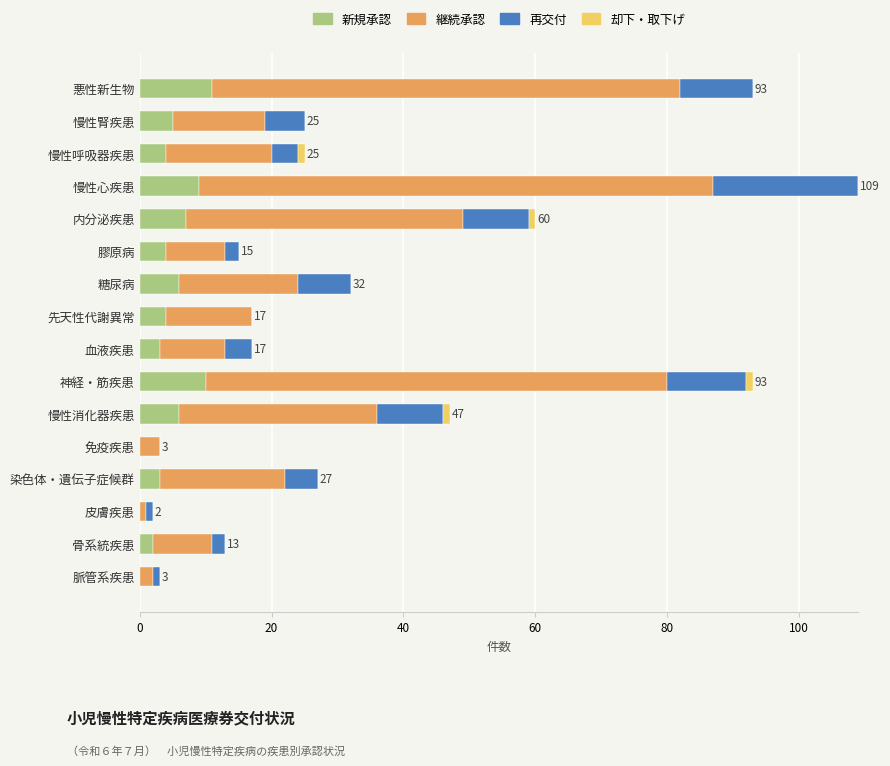

True or false: 新規承認 has a value of 7 at 皮膚疾患.

False